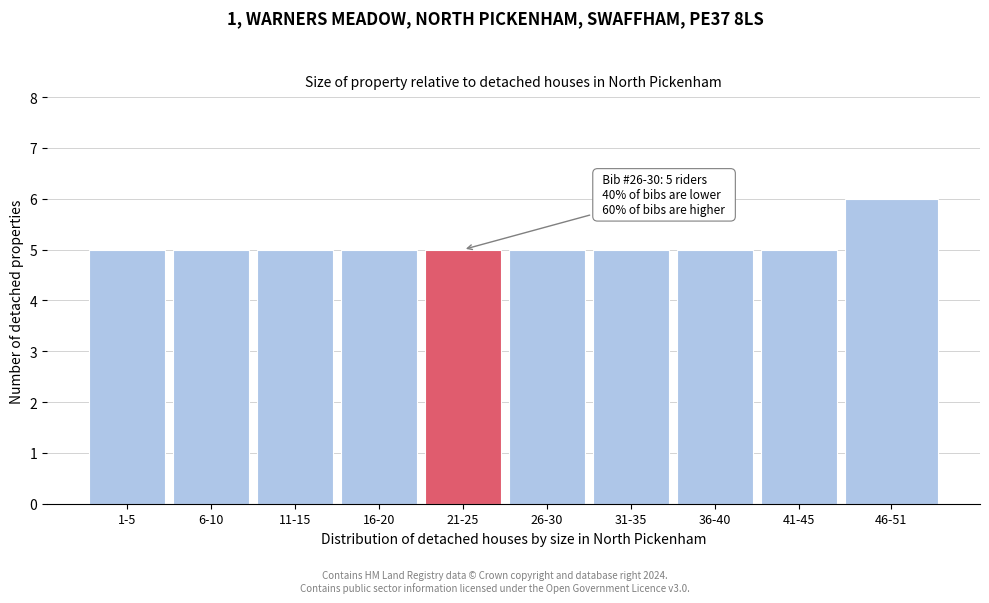

Reading left to right, what are all the values shown in this chart?

5	5	5	5	5	5	5	5	5	6